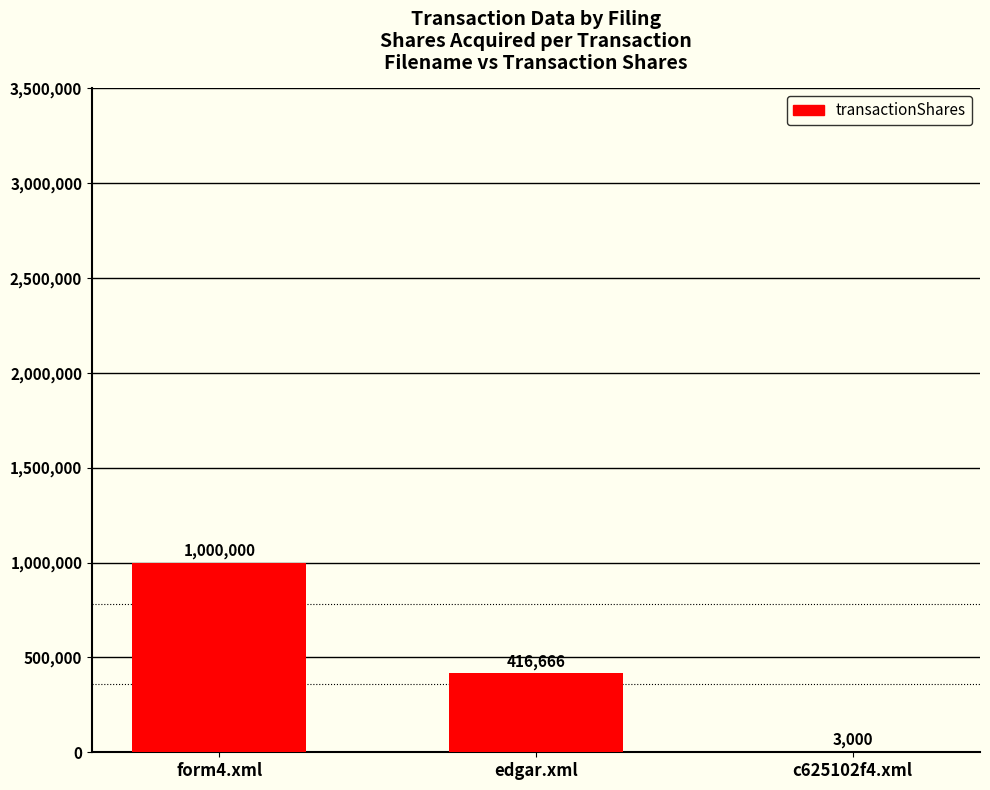

Count the values in the range 3000 to 1000000.

3